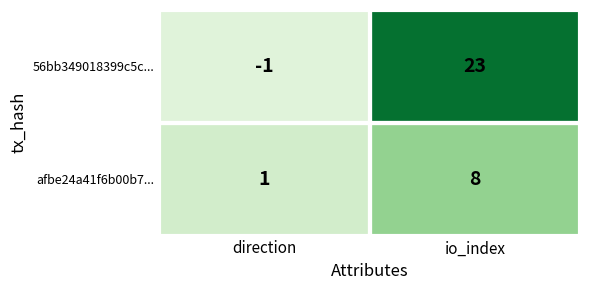

Count the number of data series in this chart.

2